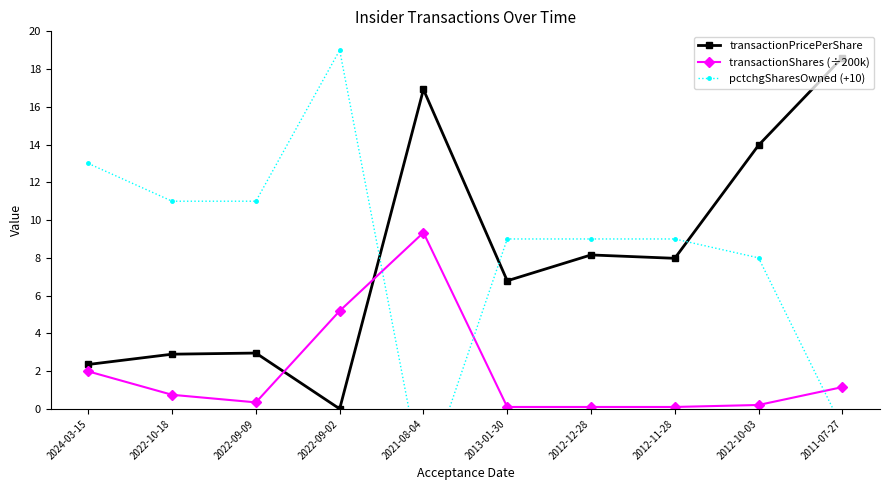

Between 2021-08-04 and 2012-10-03, which series saw the biggest shift?

pctchgSharesOwned (+10)